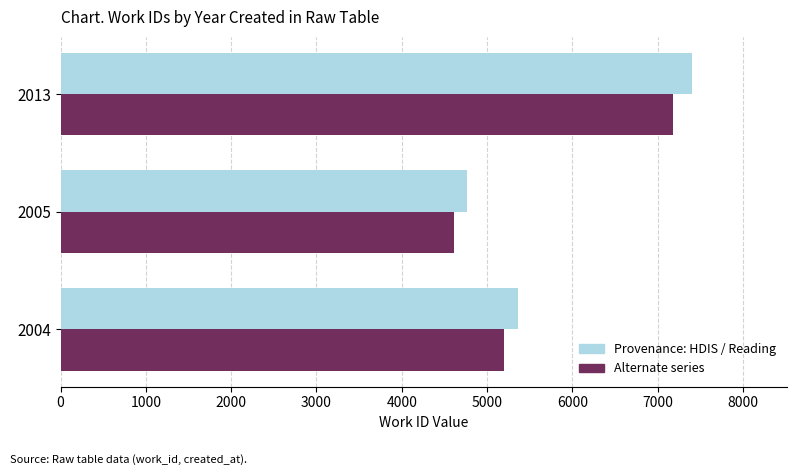

What is the total value across all series at 2005?

9379.2